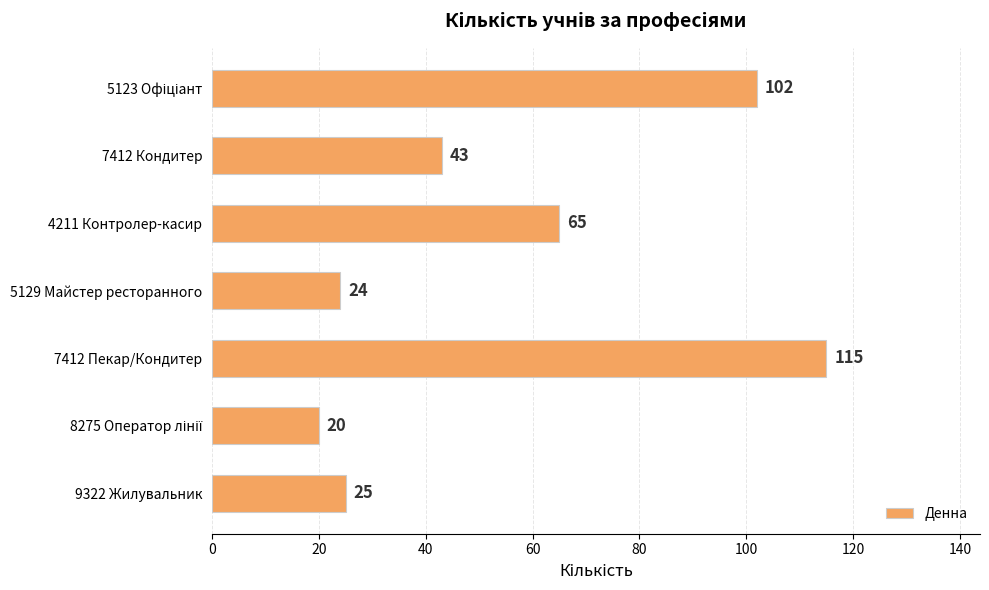

Where is the data nearest to the value 67?

4211 Контролер-касир